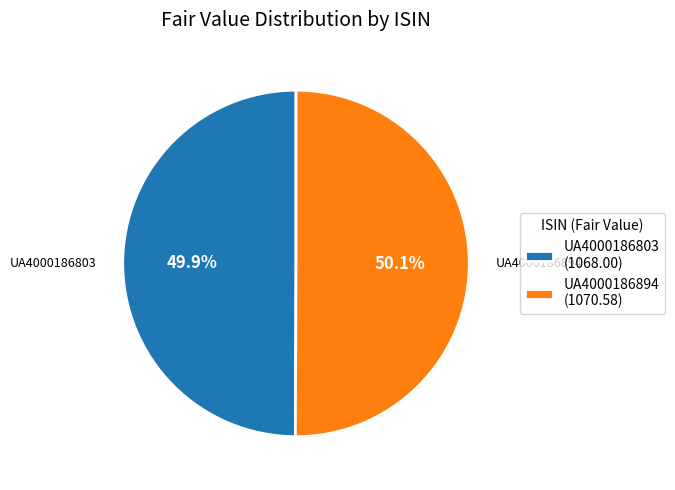

To the nearest percent, what portion does UA4000186803 represent?

50%